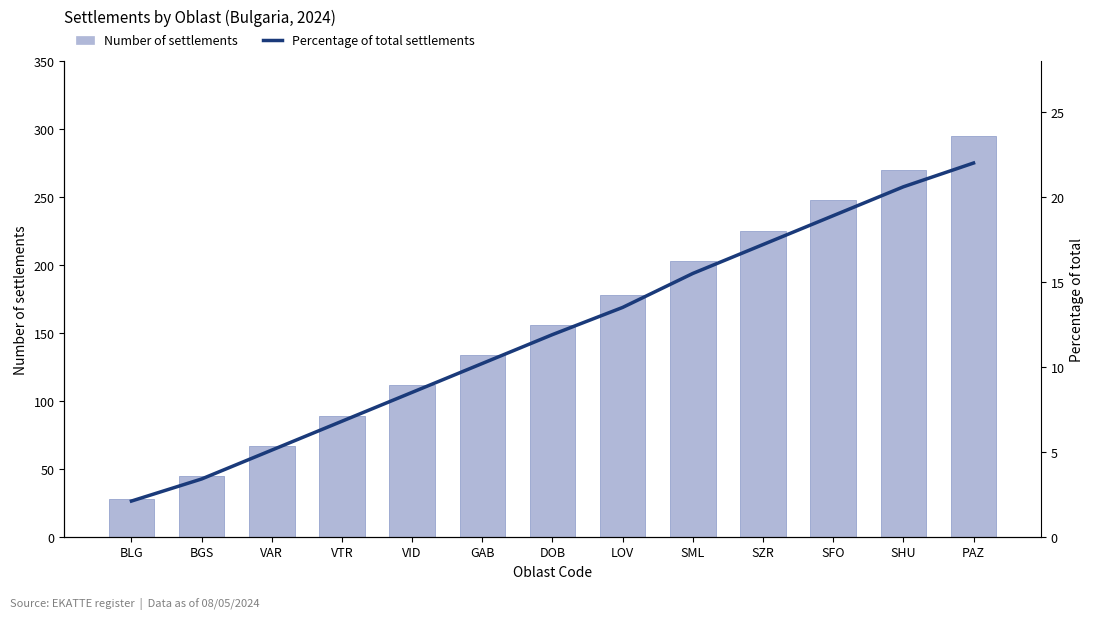

What is the label of the 1st bar from the right?

PAZ